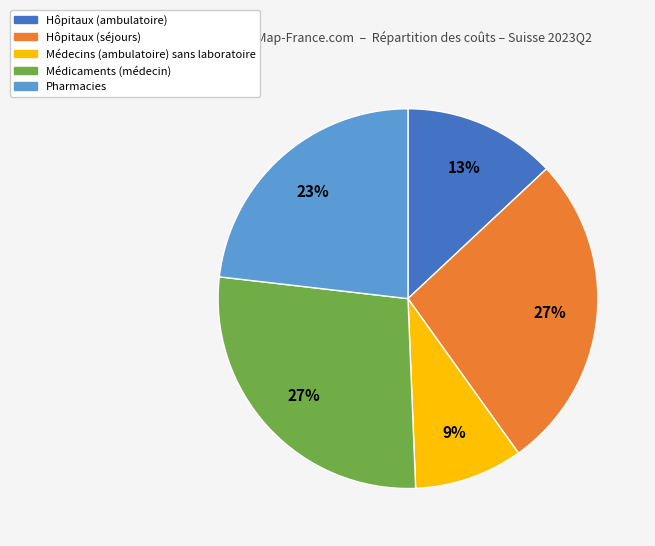

Is Hôpitaux (séjours) the majority of the pie?

No